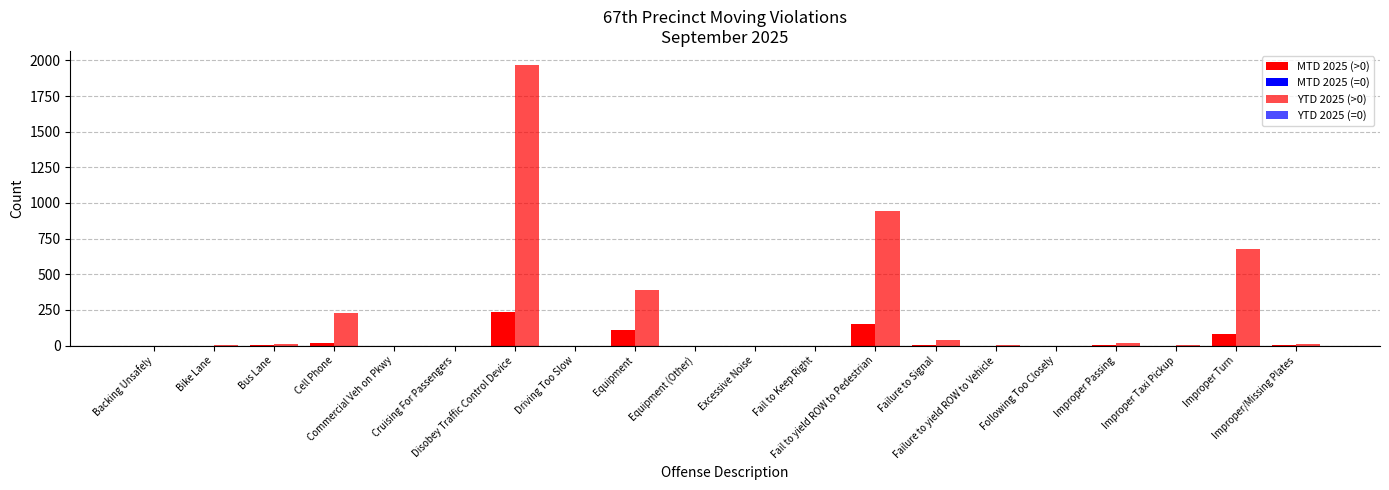

What is the label of the 6th bar from the right?

Failure to yield ROW to Vehicle